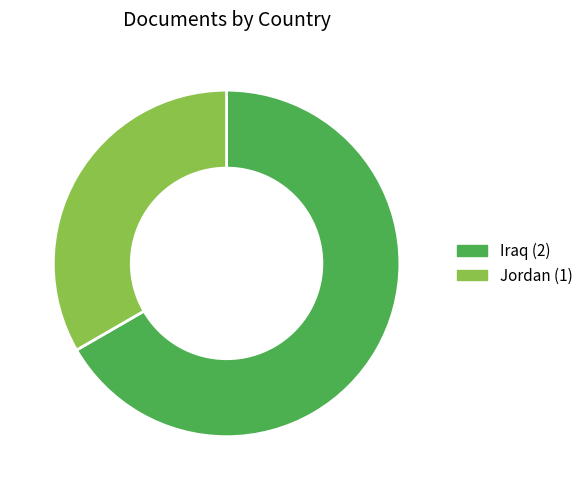

Rank the categories by value from highest to lowest.

Iraq, Jordan